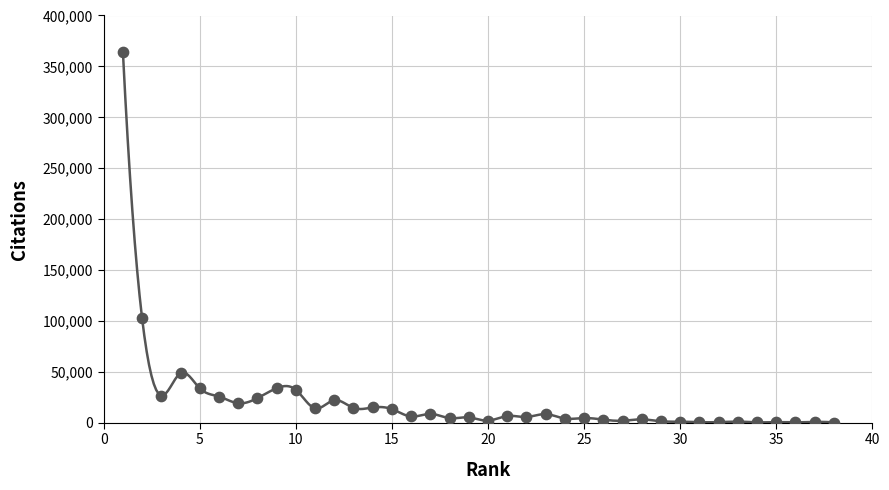

What is the range of Y values (max minus min)?

364258